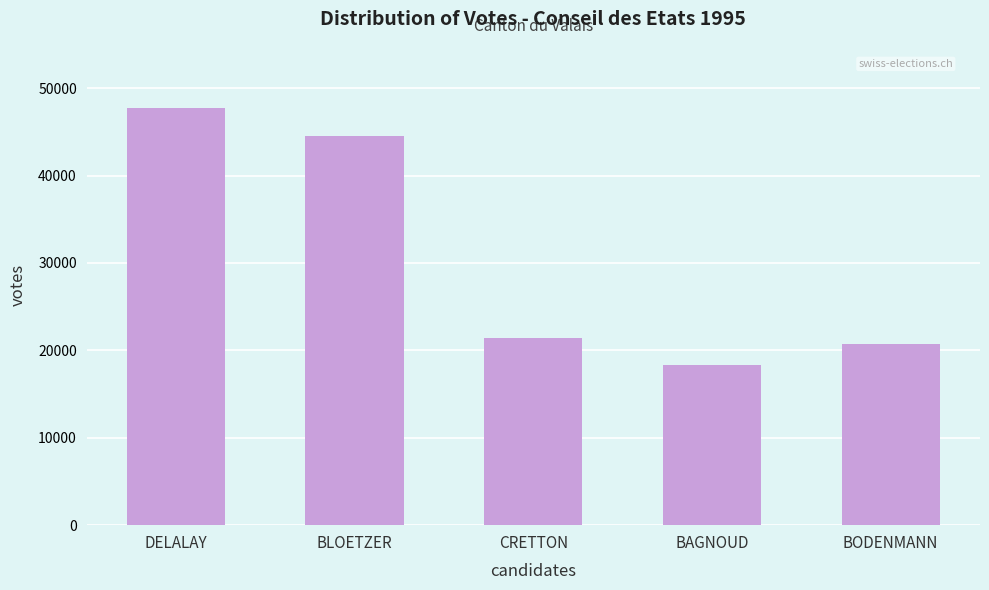

Reading right to left, what are all the values shown in this chart?

20756	18278	21378	44518	47715